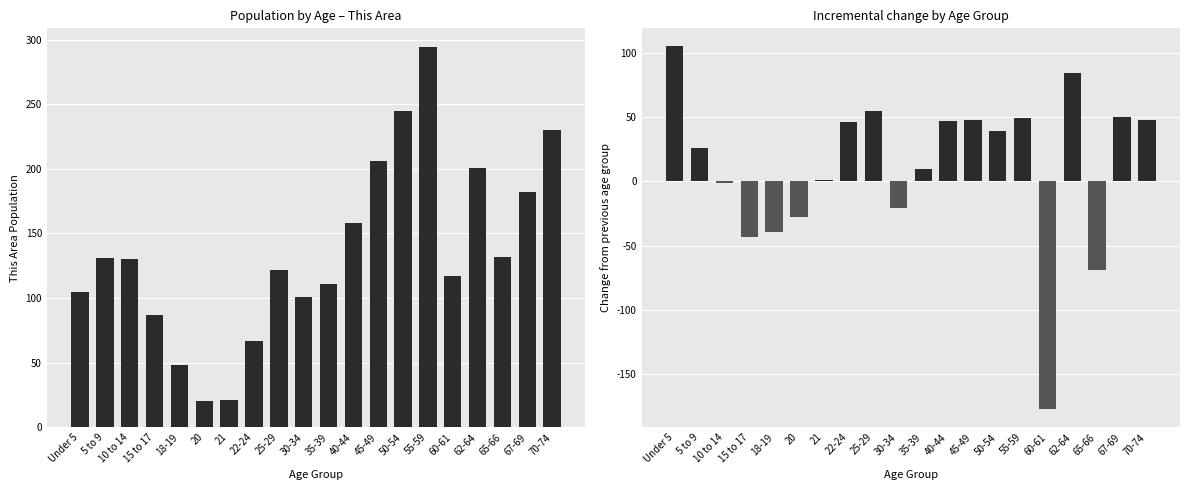

Is the value of Change from prev. group at 20 greater than the value of This Area at 20?

No